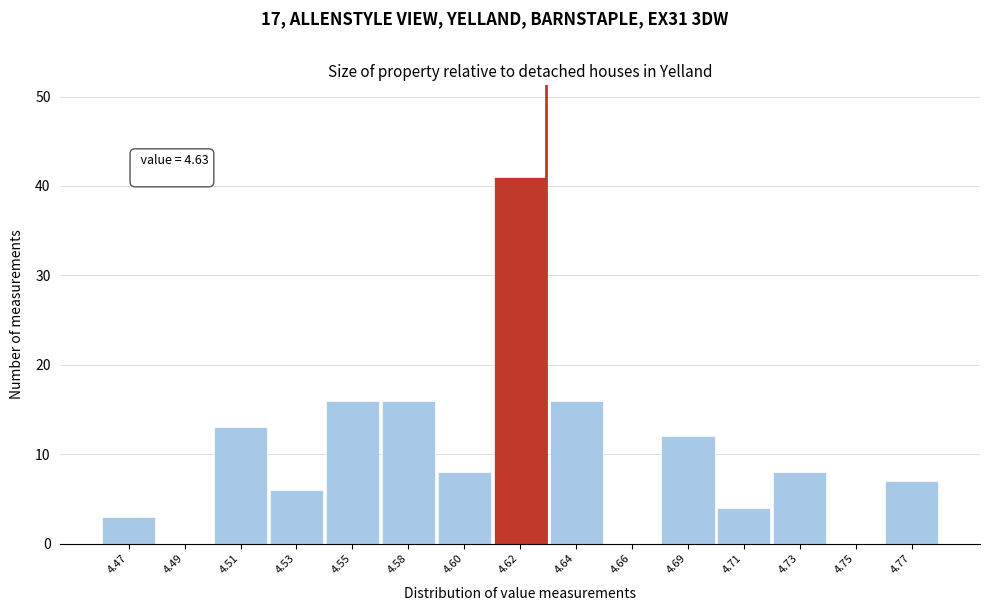

Reading right to left, what are all the values shown in this chart?

4.77=7	4.75=0	4.73=8	4.71=4	4.69=12	4.66=0	4.64=16	4.62=41	4.60=8	4.58=16	4.55=16	4.53=6	4.51=13	4.49=0	4.47=3